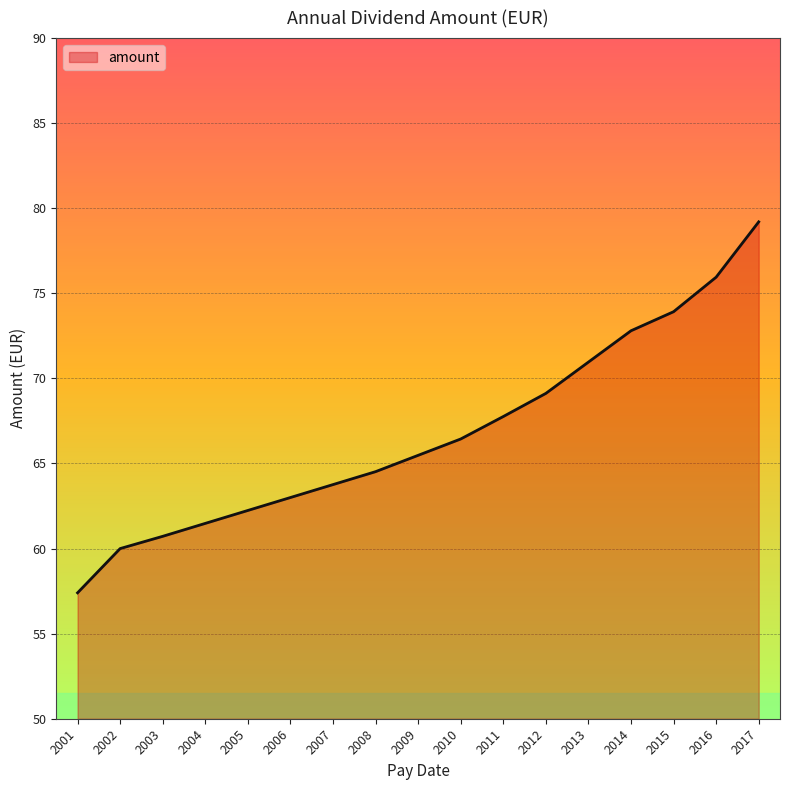

Reading left to right, list all the values displayed in this chart.

57.4	60.0	60.7	61.5	62.2	63.0	63.8	64.5	65.5	66.4	67.8	69.1	71.0	72.8	73.9	76.0	79.2